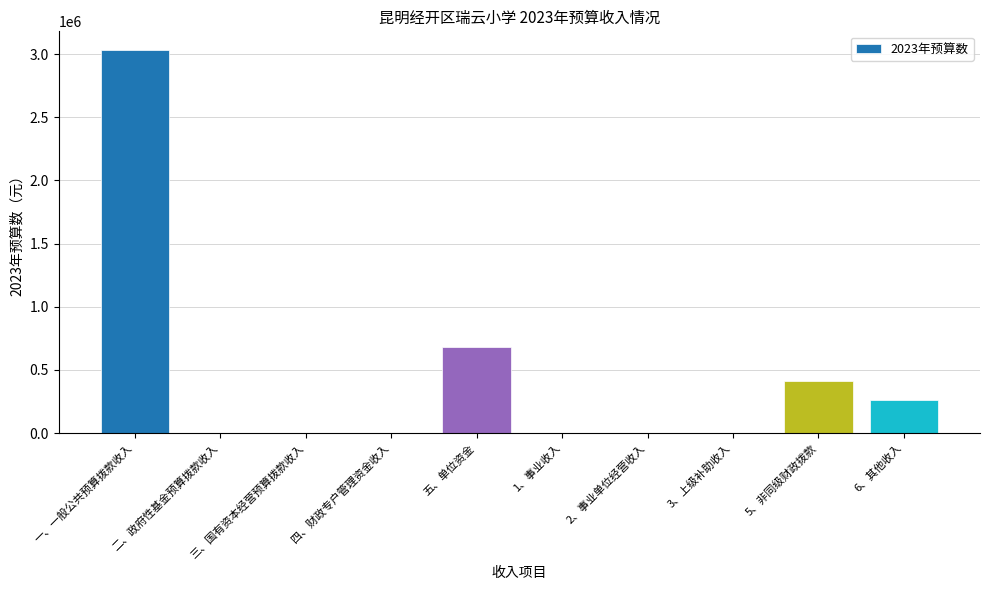

What is the maximum value shown in the chart?

3028122.5